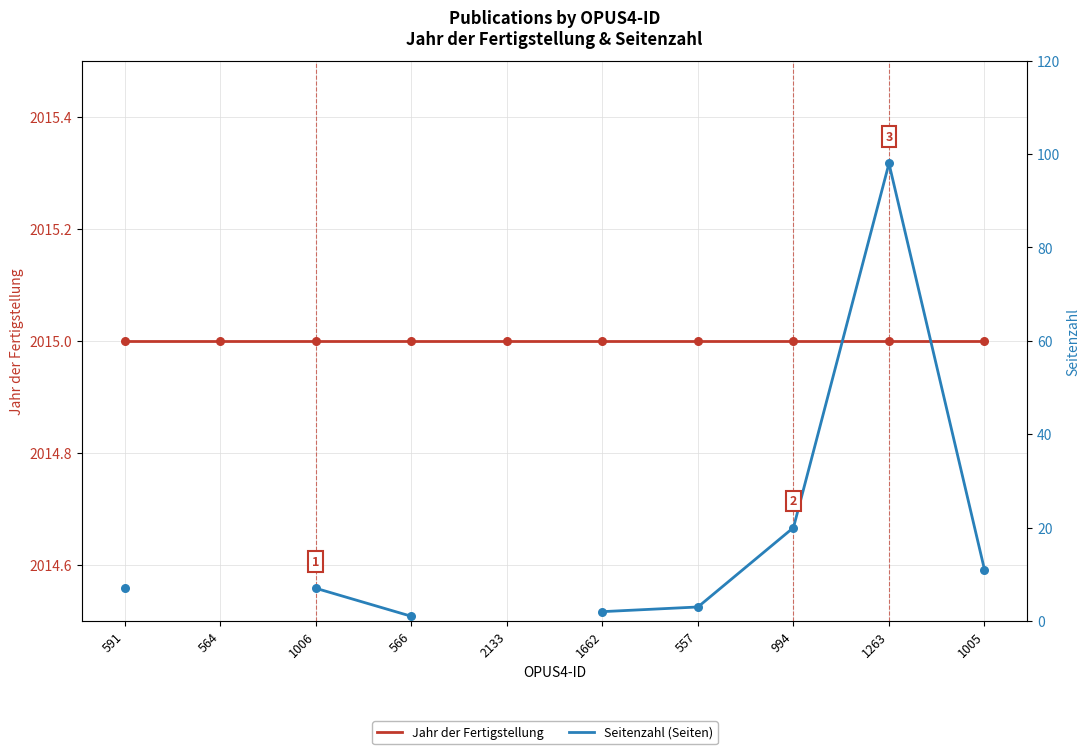

At which category is the sum across all series the highest?

1263